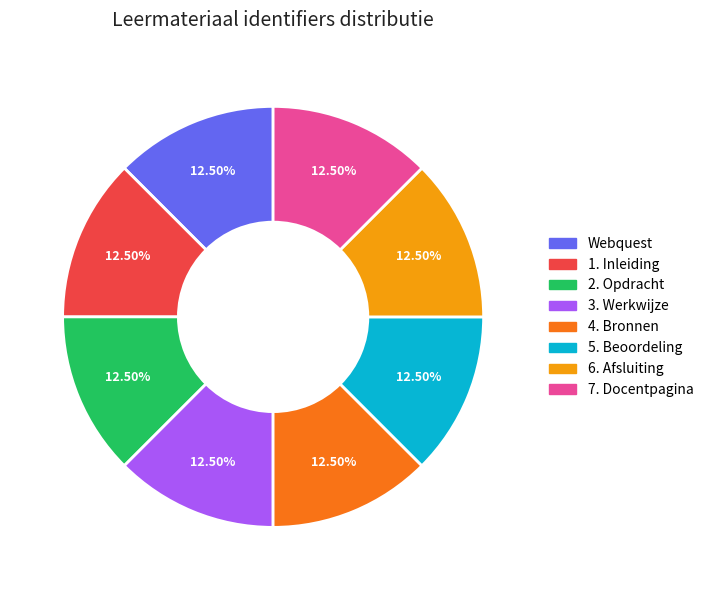

Approximately how many times larger is the value at 3. Werkwijze compared to 4. Bronnen?

1.0